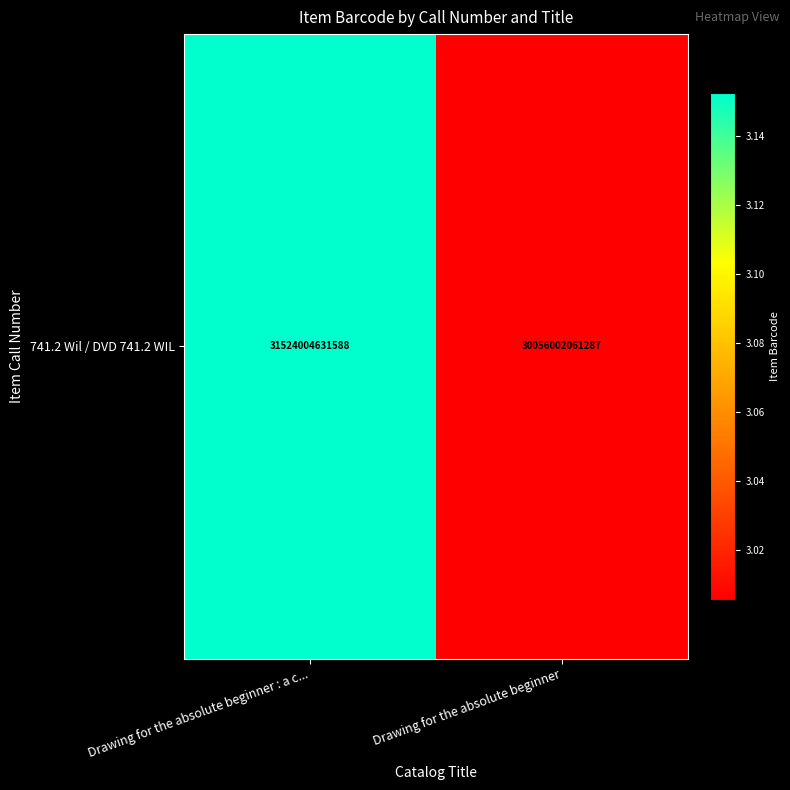

Between Drawing for the absolute beginner : a c... and Drawing for the absolute beginner, which is larger?

Drawing for the absolute beginner : a c...